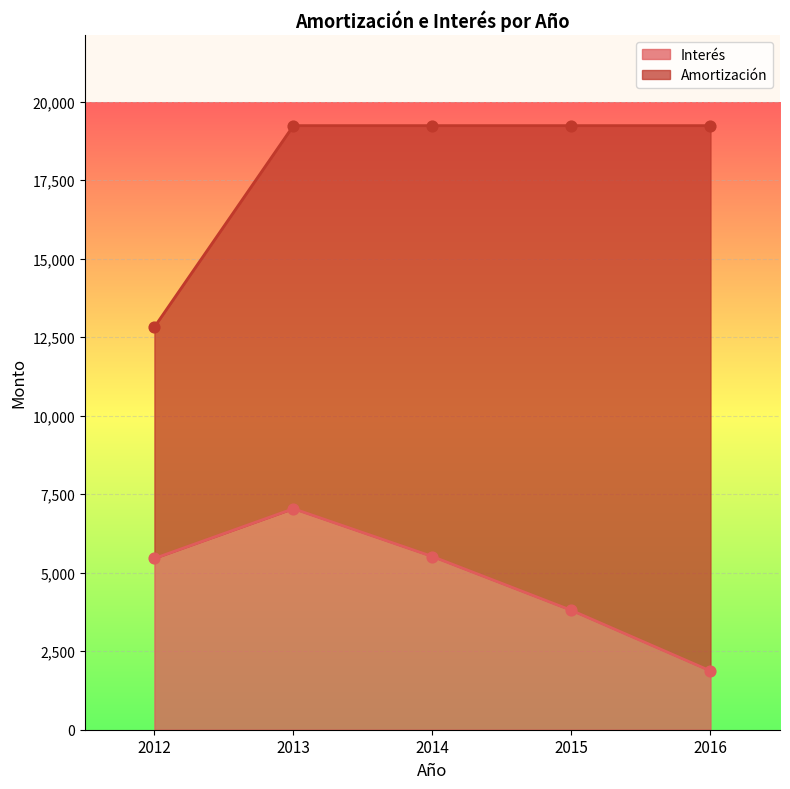

What is the ratio of the value at 2016 to the value at 2012?

0.3